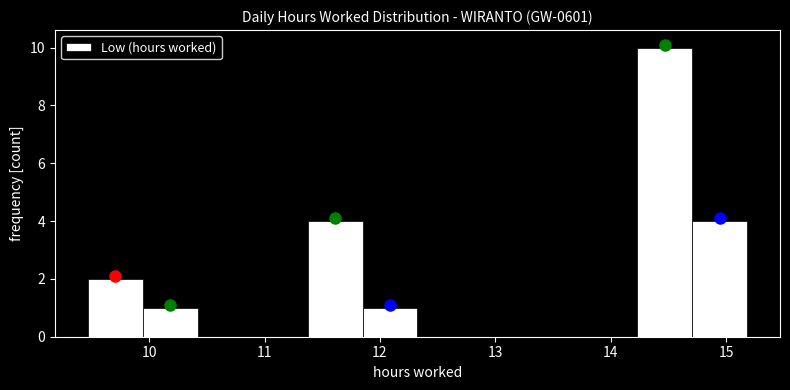

What is the height of the bar covering 9.5 to 9.9 on the x-axis? Neither the bar edges nor the heights are printed on the chart, so give them approximately, as read against the axes.

2